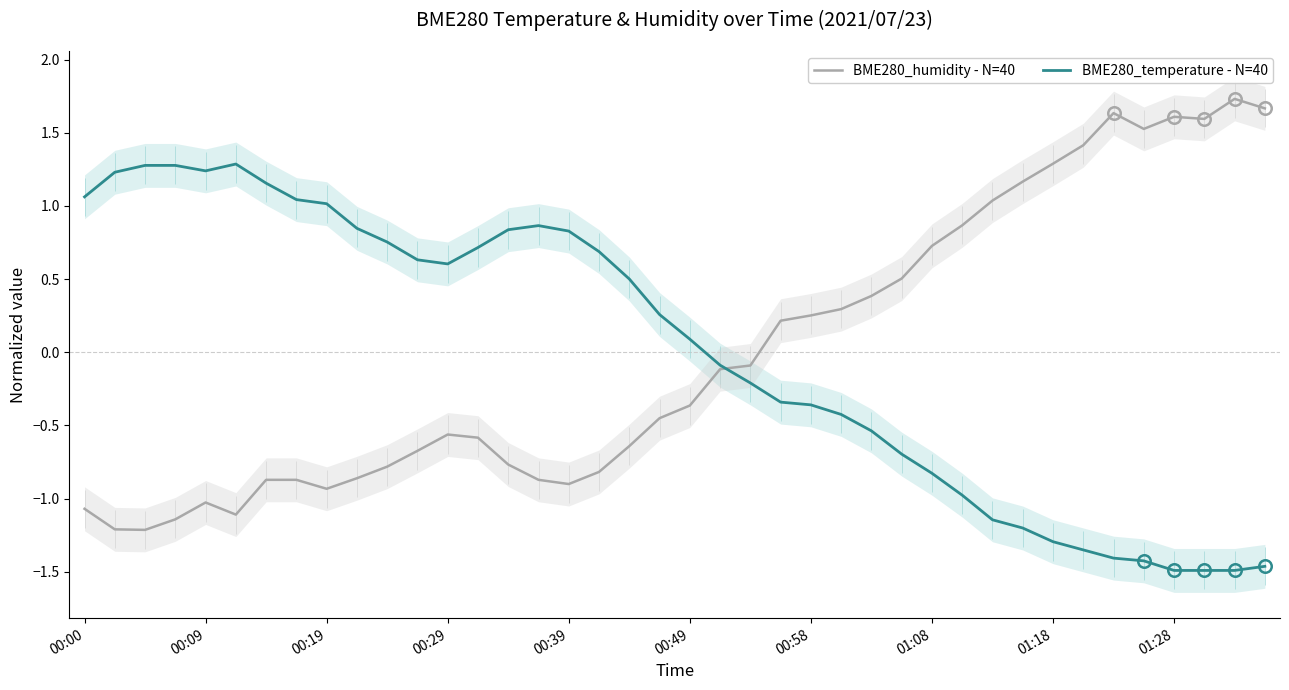

What position from the right is 18?

22